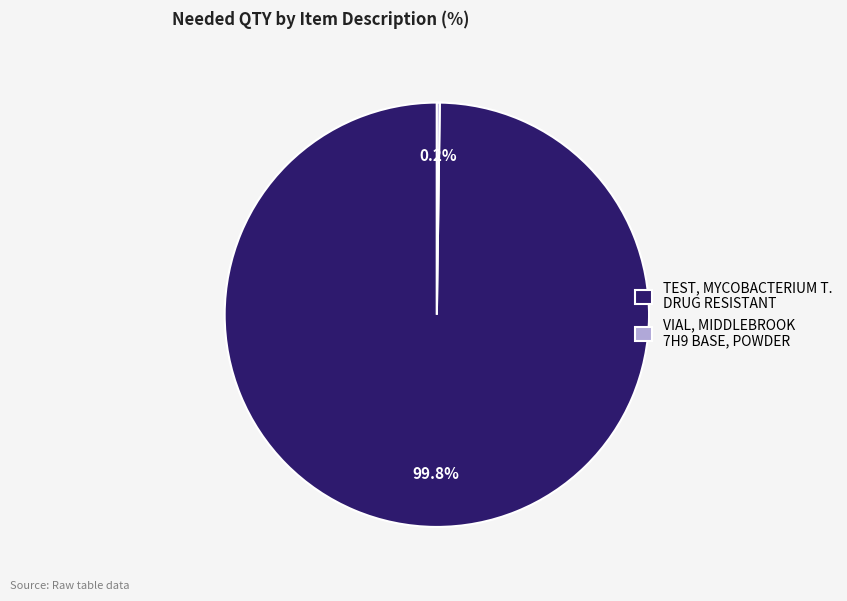

Does any single category account for the majority?

Yes